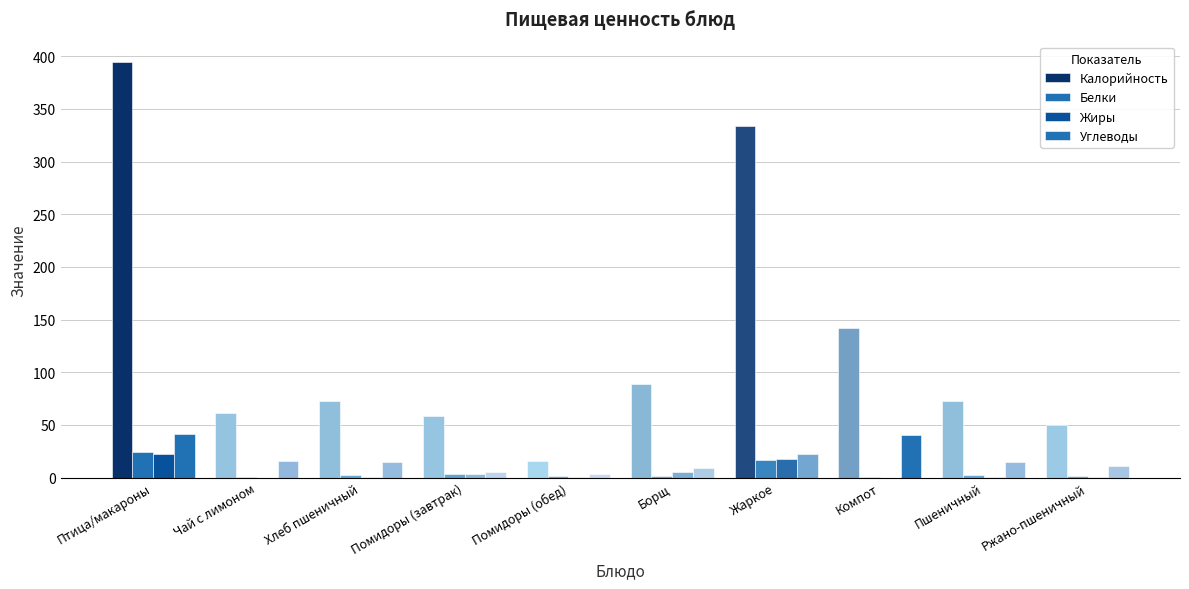

Which series has the widest spread of values?

Калорийность